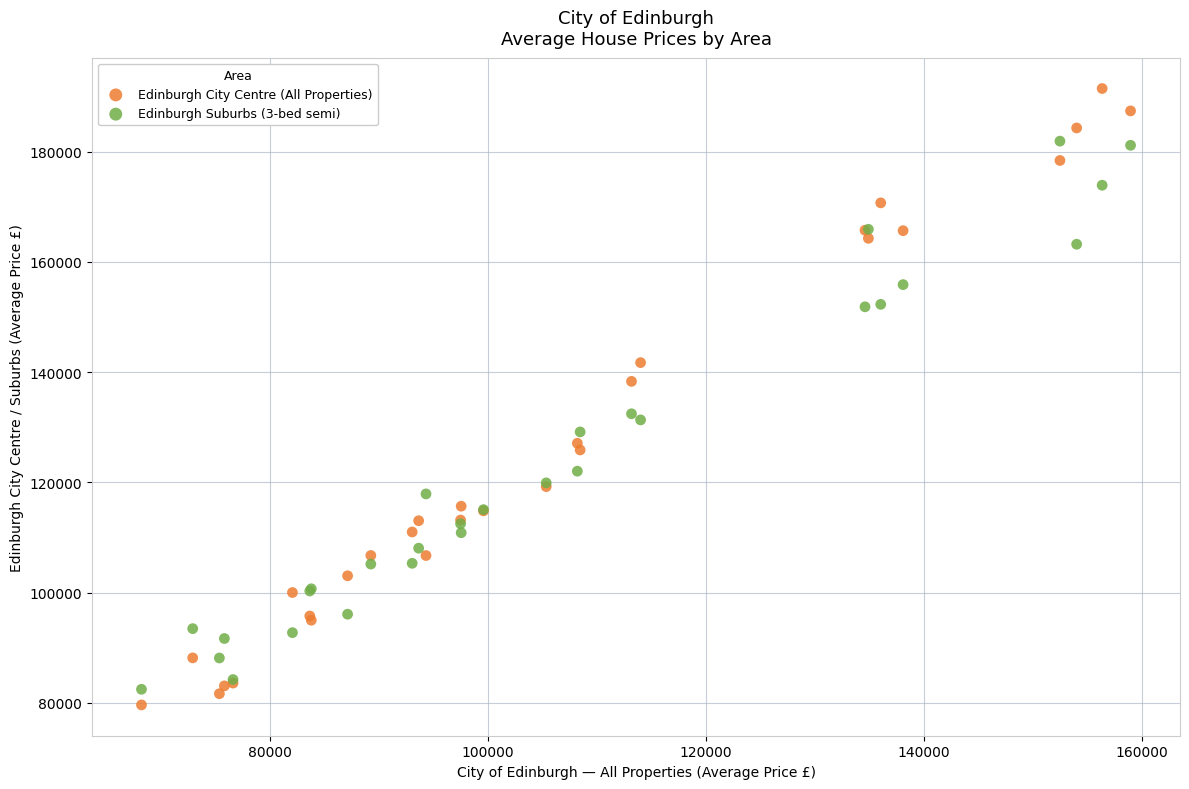

Which series has the largest Y range (max minus min)?

Edinburgh City Centre (All Properties)